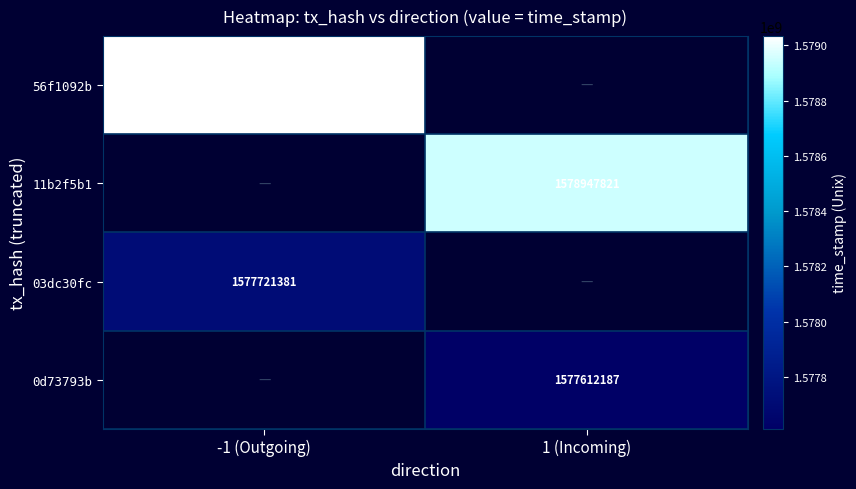

The 03dc30fc series shows 1095720098 at -1 (Outgoing). True or false?

False